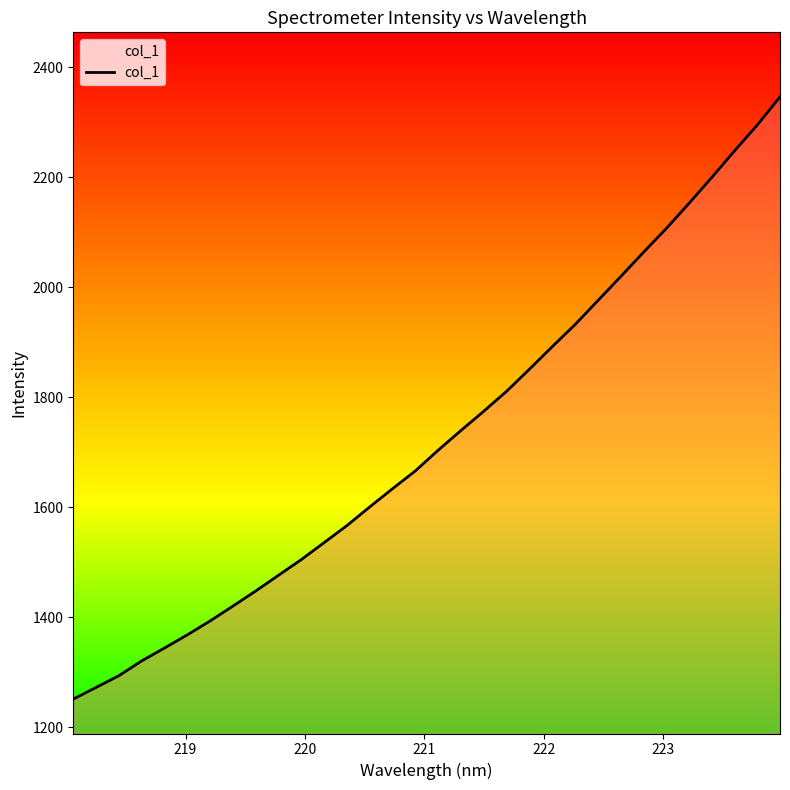

What is the sum of all values?

55216.1